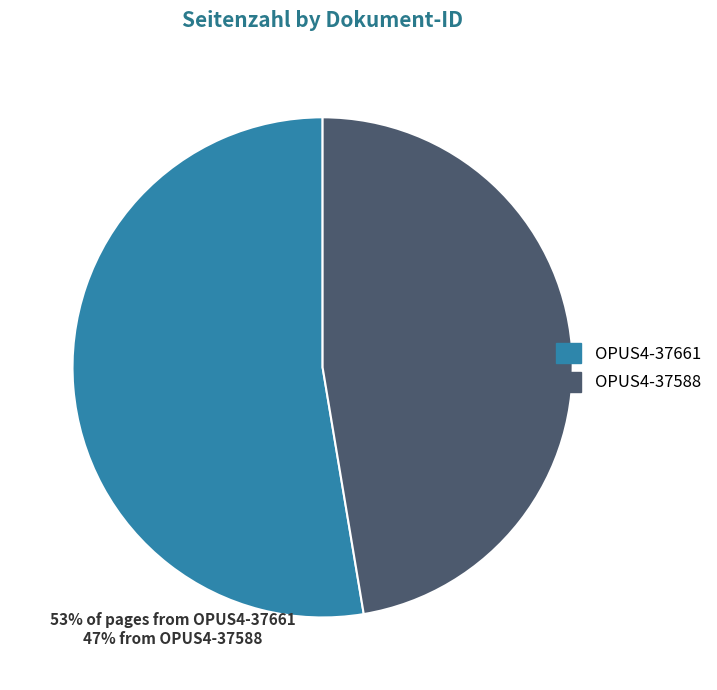

Which category has the smallest portion of the pie?

OPUS4-37588